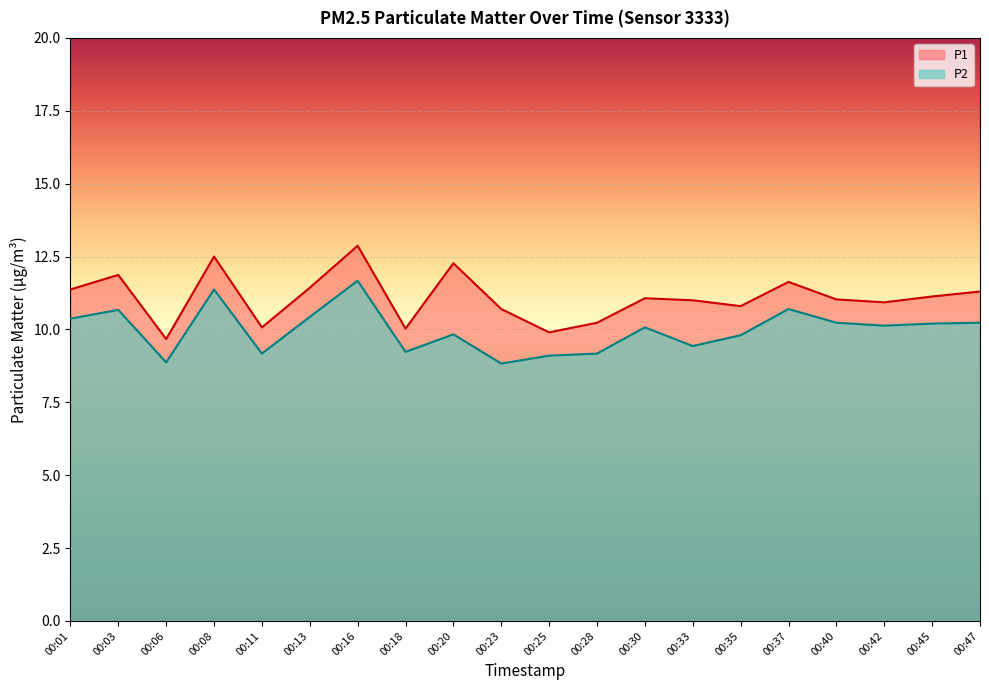

Between 00:40 and 00:45, which is larger?

00:45